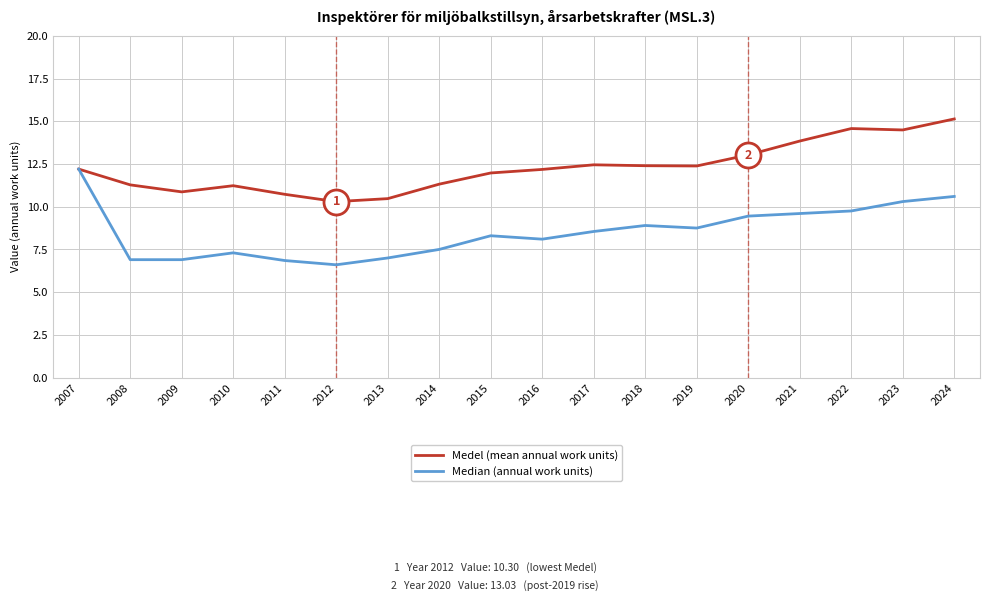

What is the spread (max minus min) of values at 2017?

3.9